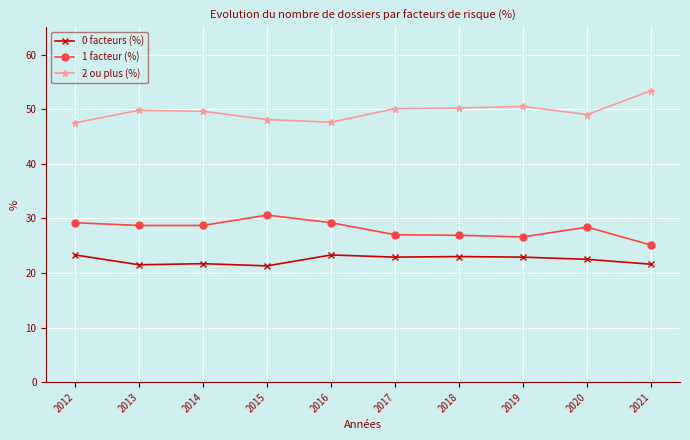

True or false: 0 facteurs (%) has more than 1 interior local peaks.

True